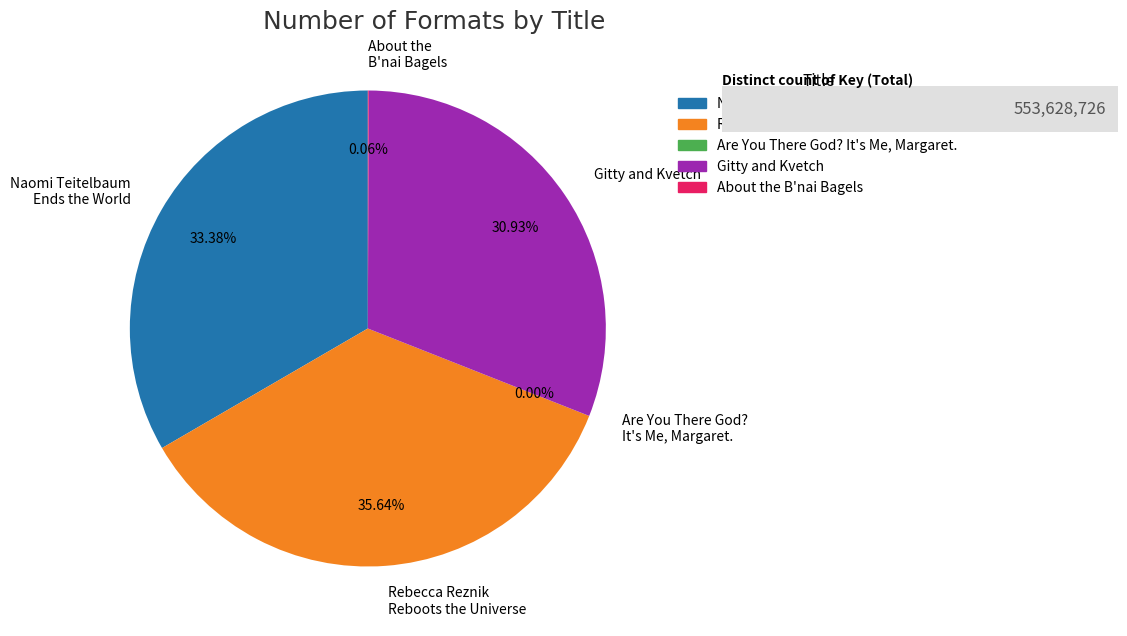

Does Rebecca Reznik Reboots the Universe account for over 50% of the chart?

No